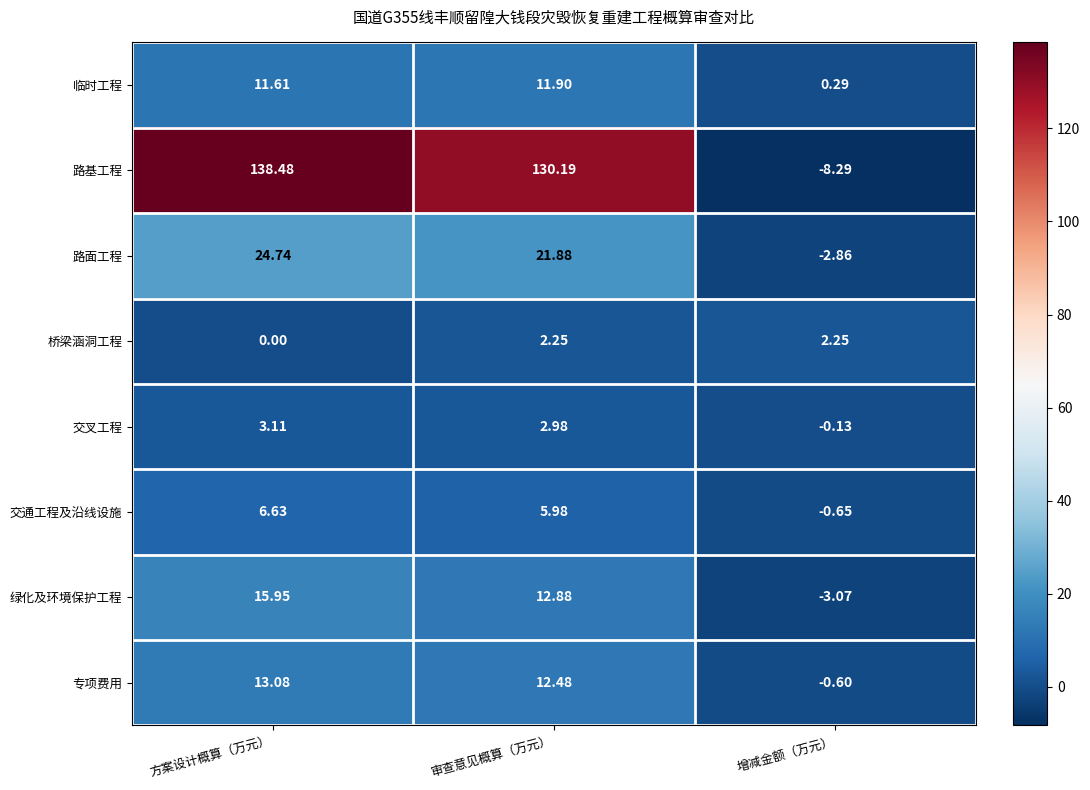

At 方案设计概算（万元）, list the series in order from smallest to largest.

桥梁涵洞工程, 交叉工程, 交通工程及沿线设施, 临时工程, 专项费用, 绿化及环境保护工程, 路面工程, 路基工程